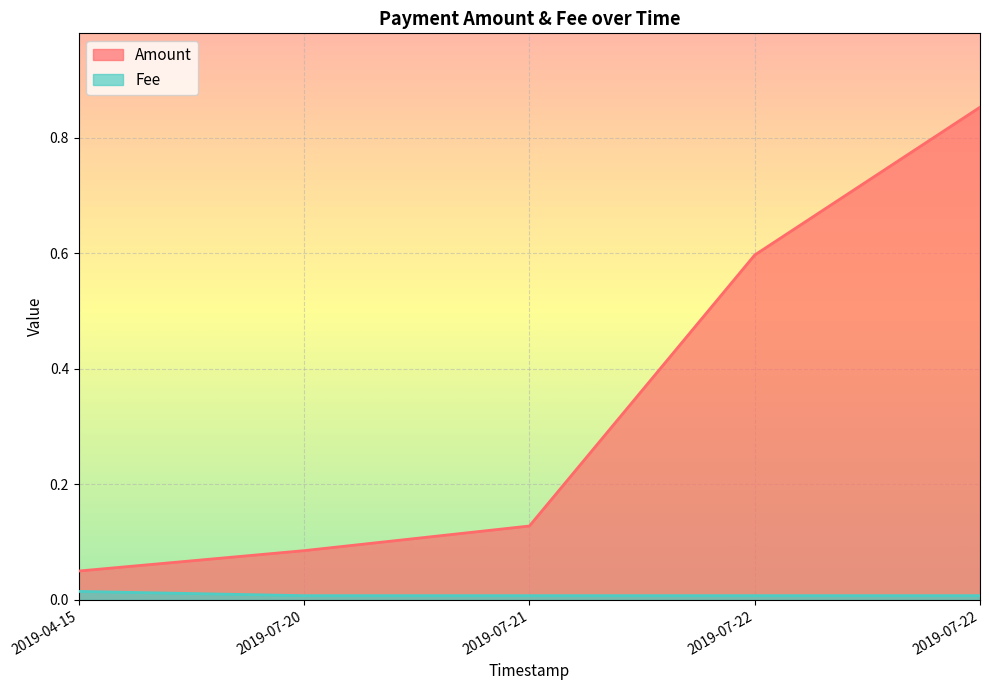

True or false: Fee and Amount intersect in this chart.

False